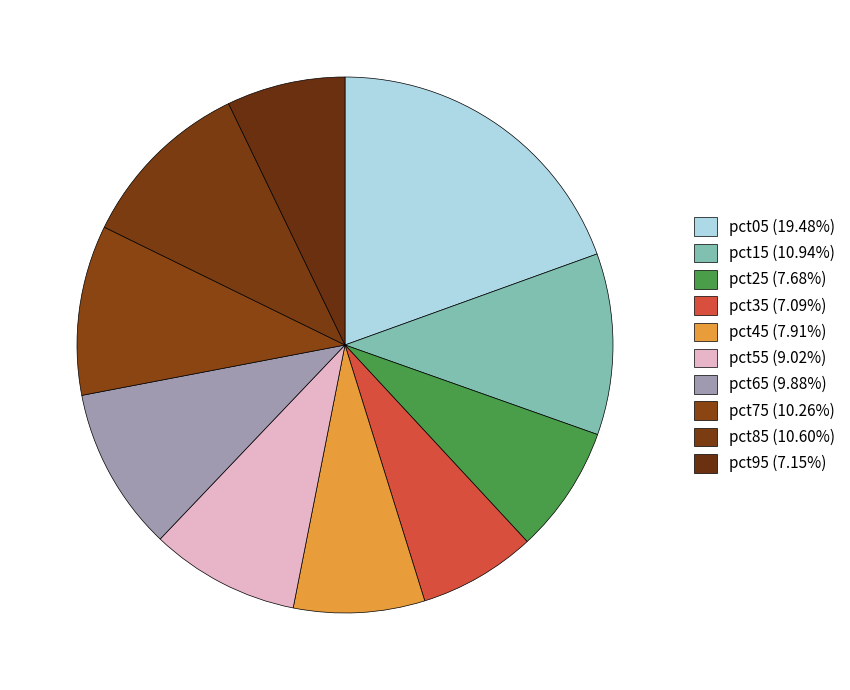

How many slices are in this pie chart?

10